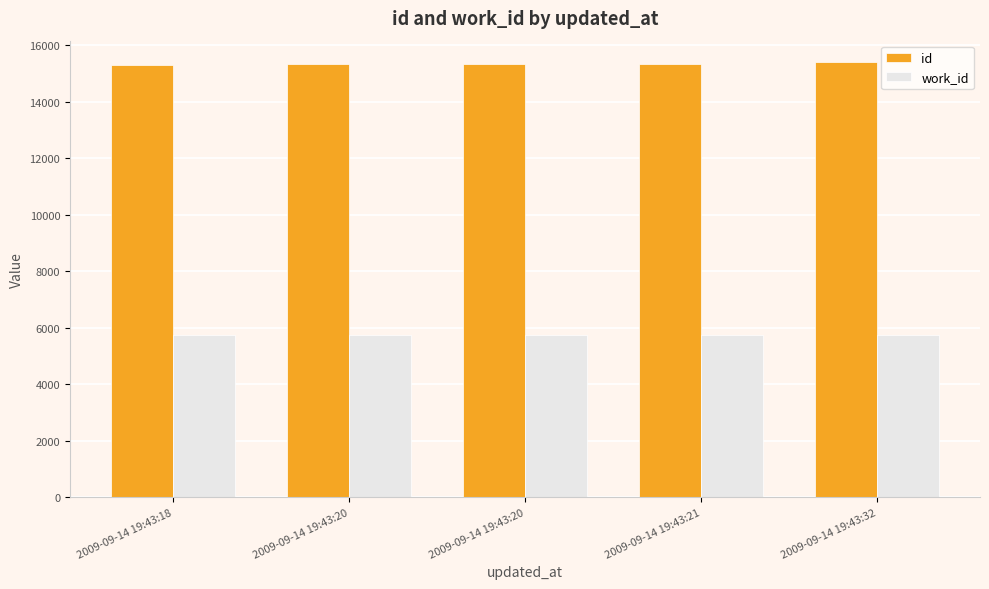

Rank the series by their maximum value, from lowest to highest.

work_id, id